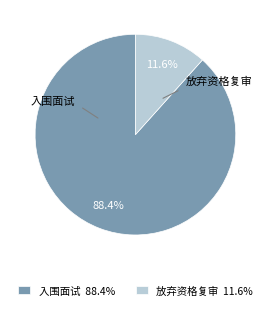

How many slices are in this pie chart?

2